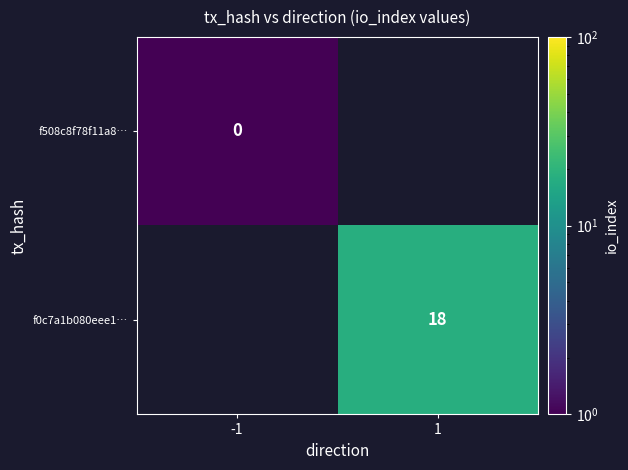

Which category has the highest value across all series?

1